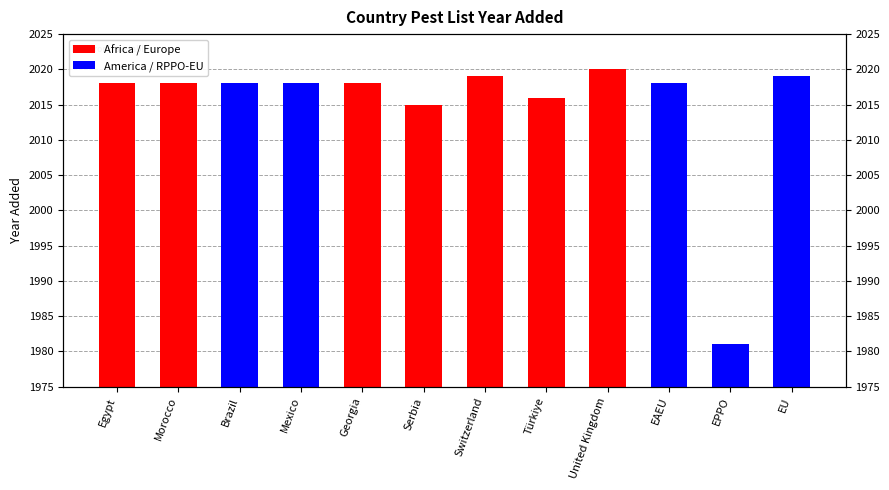

What is the smallest value displayed?

1981